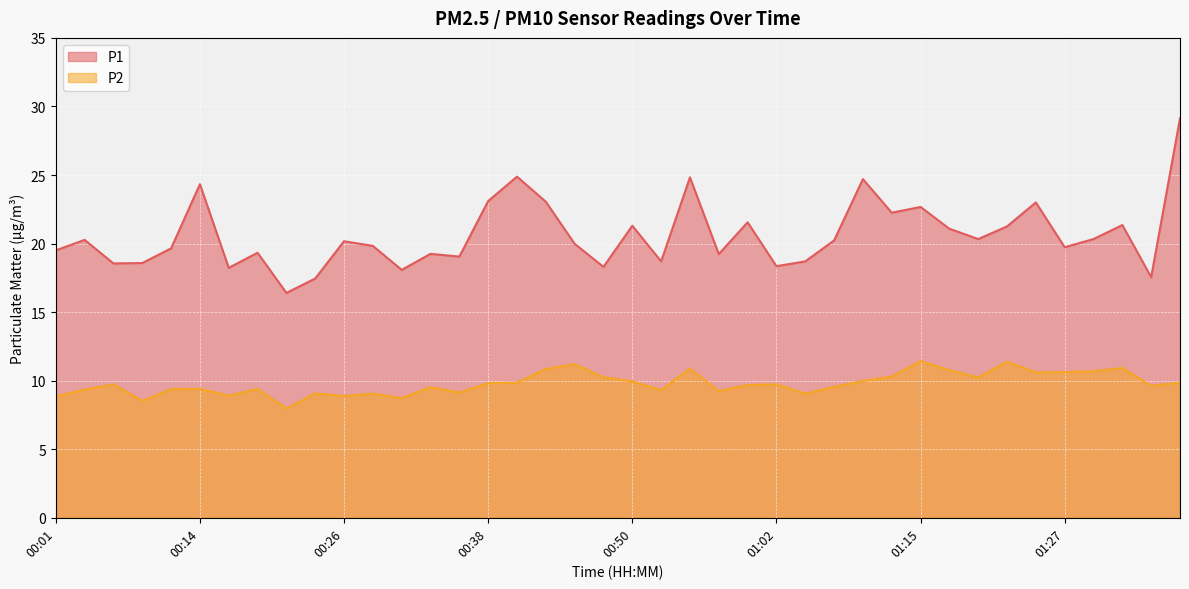

Between 01:10 and 01:29, which series saw the biggest shift?

P1